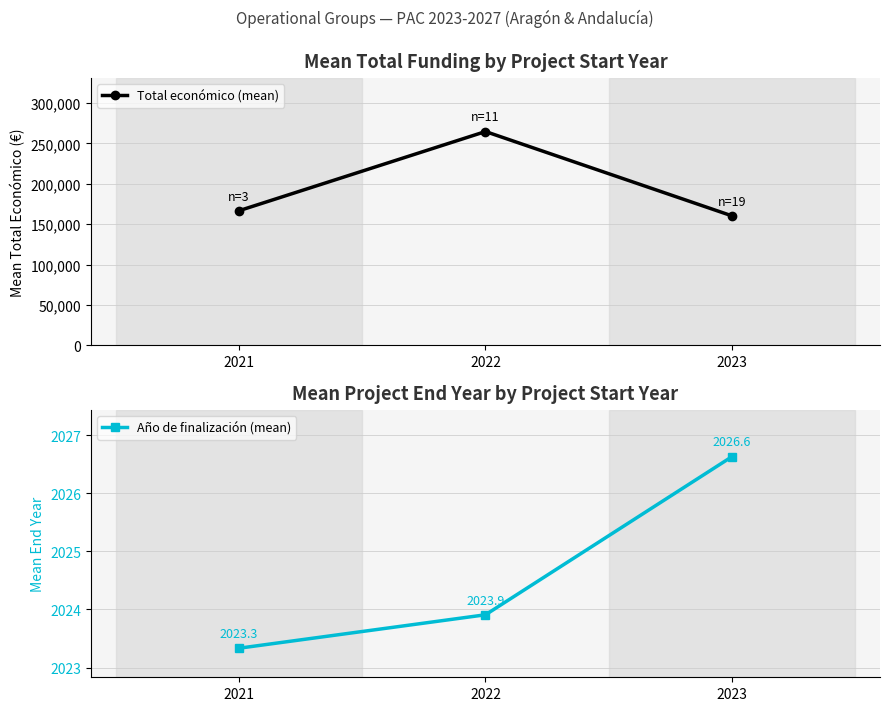

Rank the series by their maximum value, from highest to lowest.

Total económico (mean), Año de finalización (mean)